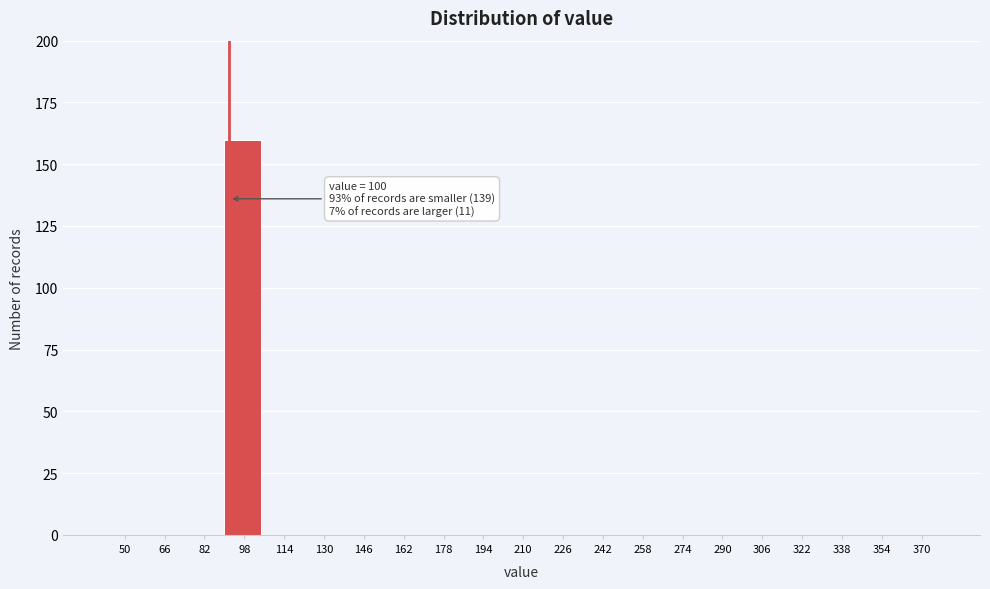

Reading left to right, what are all the values shown in this chart?

50=0	66=0	82=0	98=160	114=0	130=0	146=0	162=0	178=0	194=0	210=0	226=0	242=0	258=0	274=0	290=0	306=0	322=0	338=0	354=0	370=0